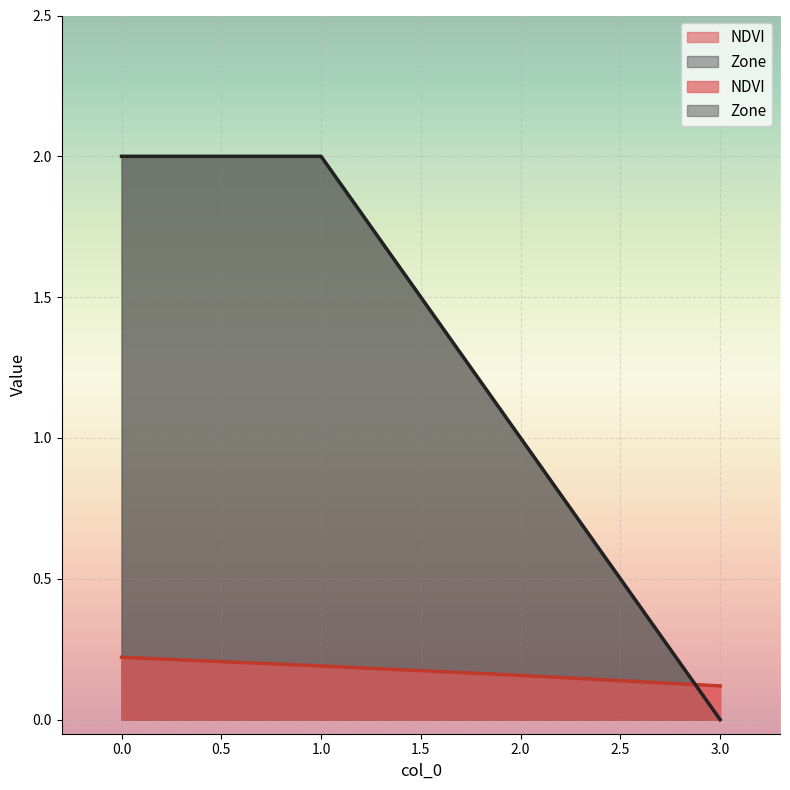

Which series has the largest total across all categories?

Zone